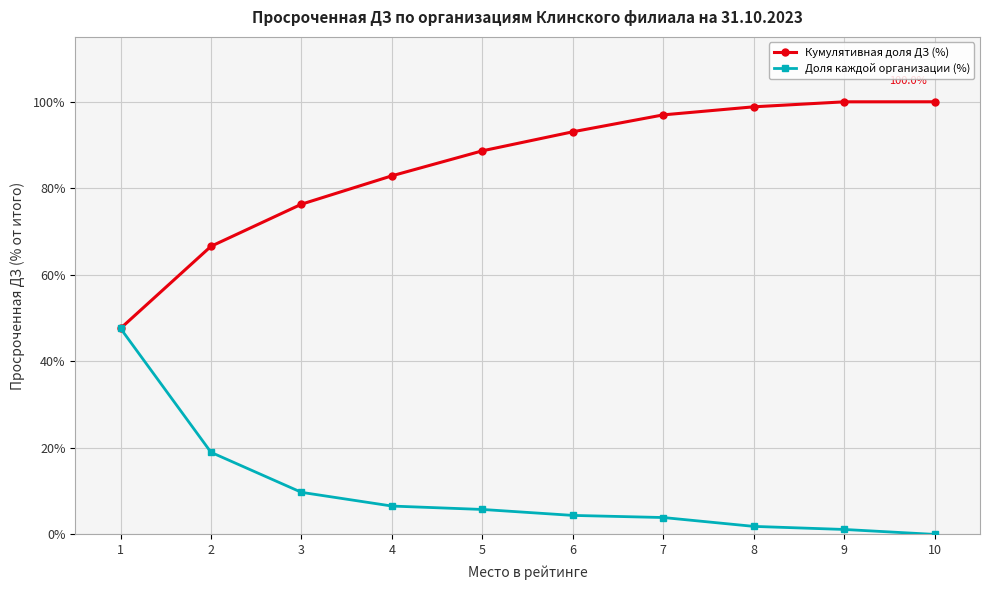

What is the maximum value shown in the chart?

100.0